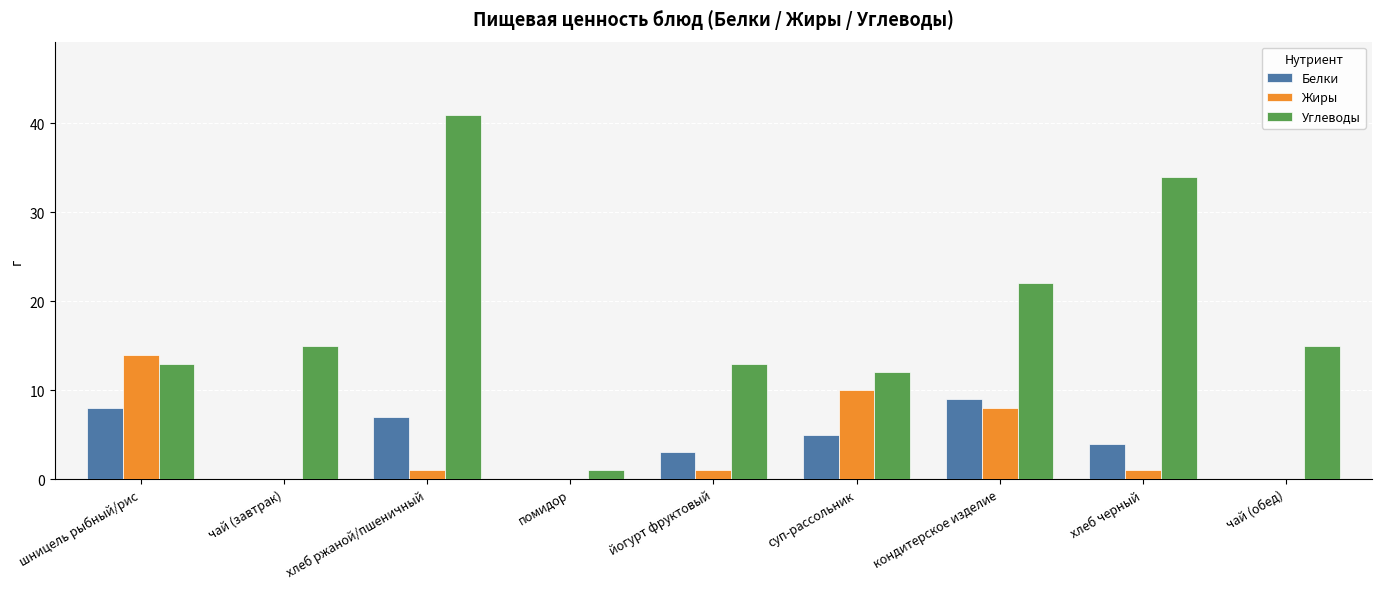

What is the sum of all Белки values?

36